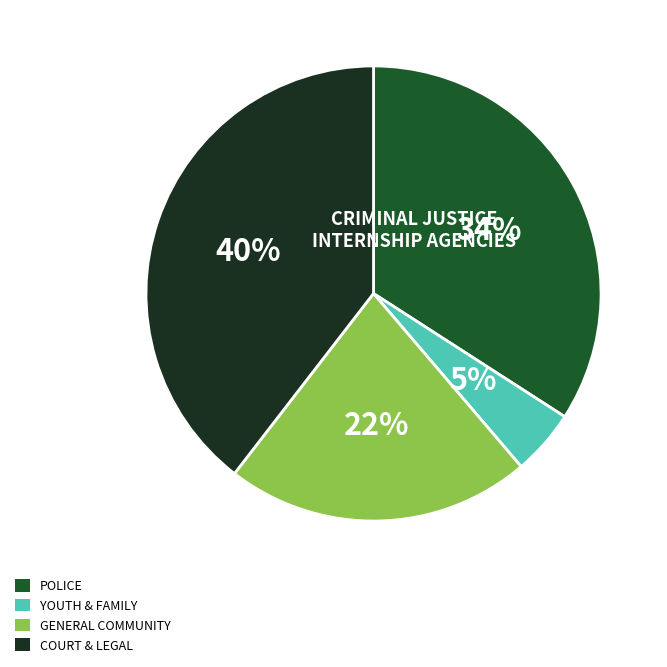

Is there a majority slice in this chart?

No